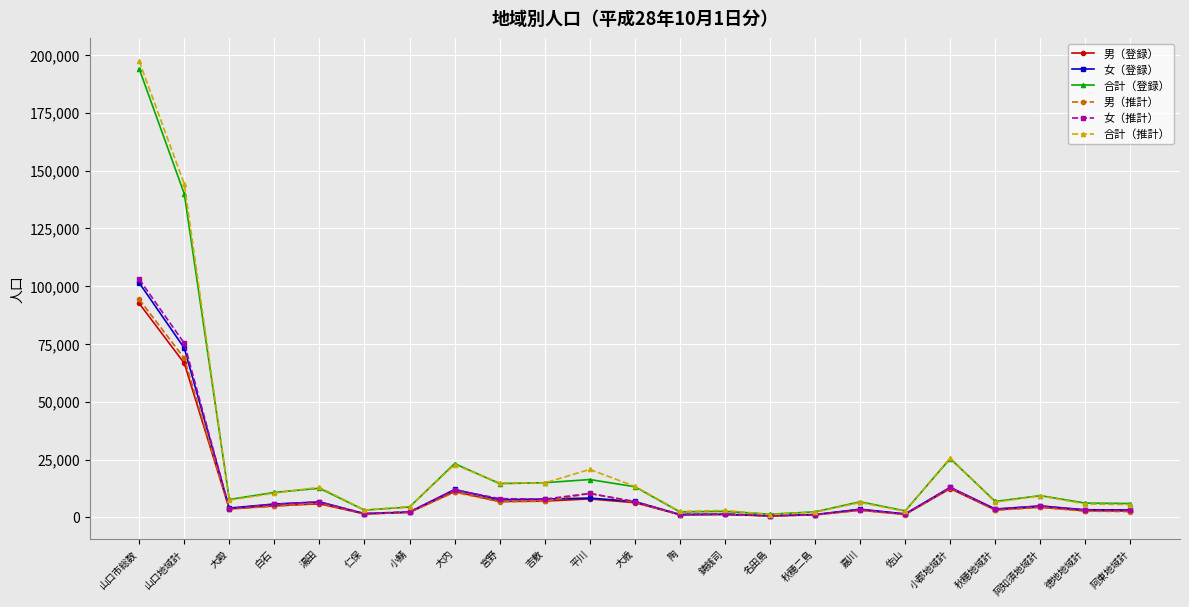

What is the label of the 23rd point from the right?

山口市総数